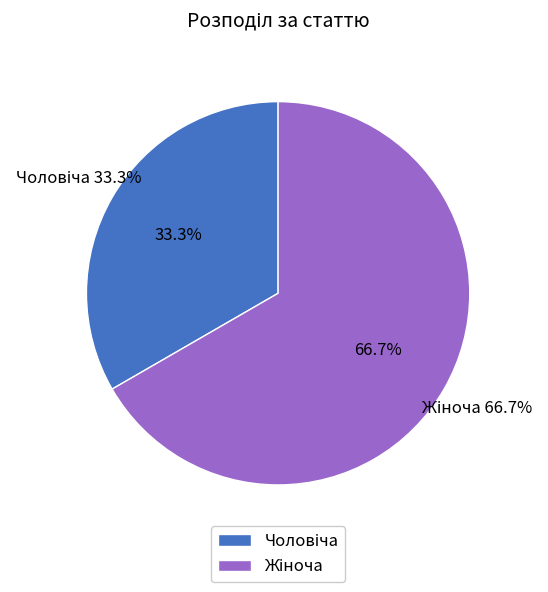

What is the largest slice in the pie chart?

Жіноча